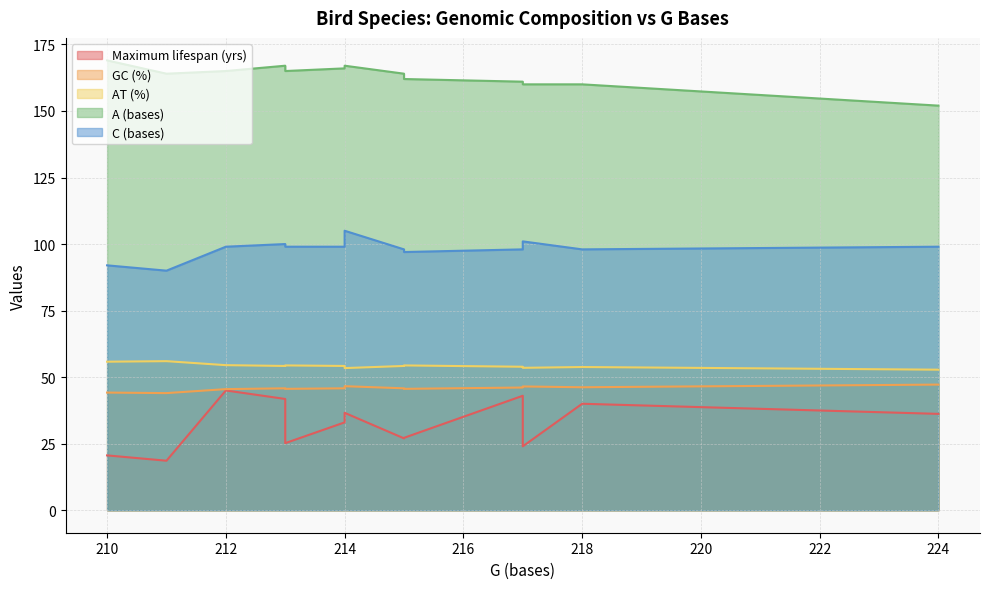

Which series has the largest total across all categories?

A (bases)